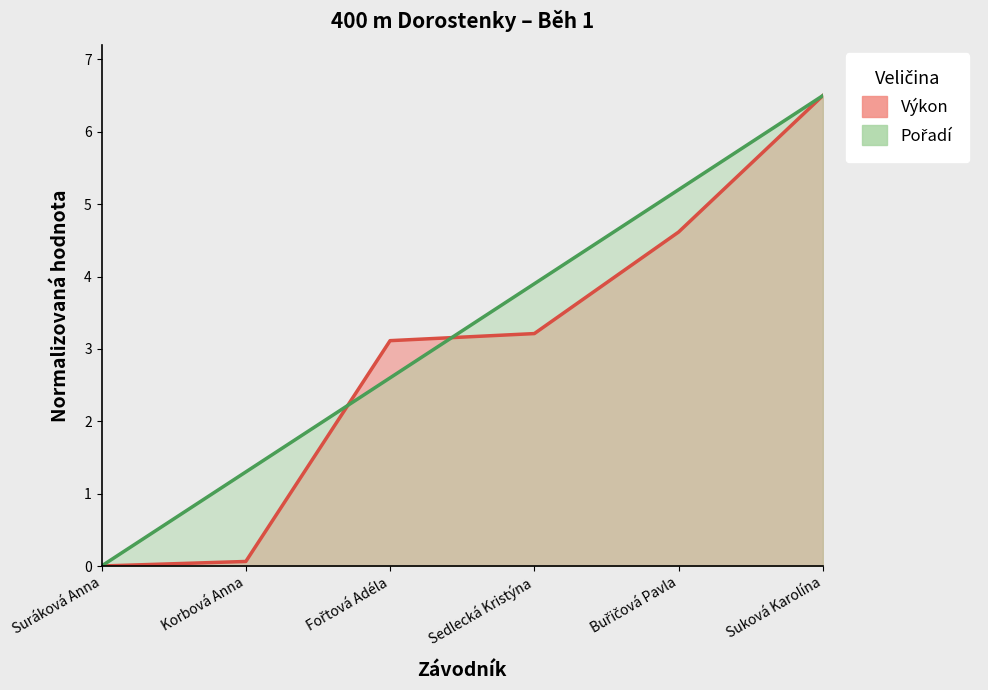

What is the spread (max minus min) of values at Korbová Anna?

1.2